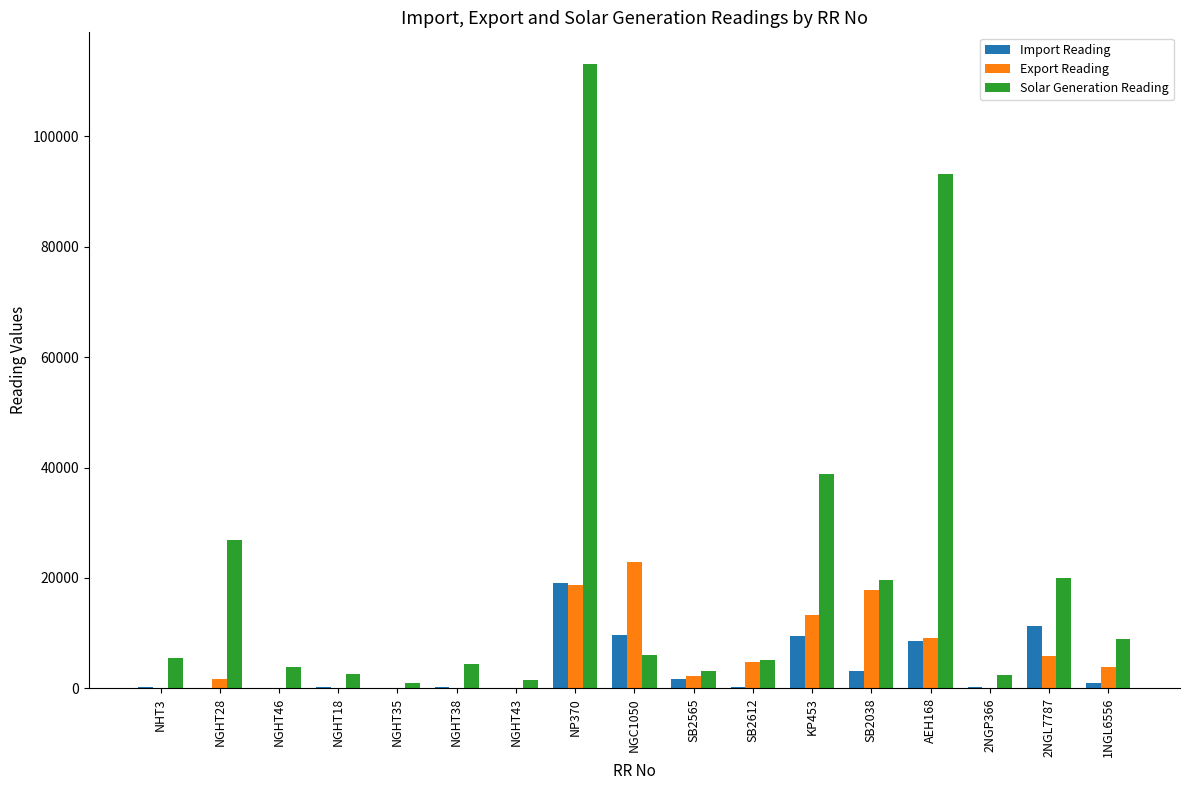

Between SB2612 and 2NGL7787, which series saw the biggest shift?

Solar Generation Reading